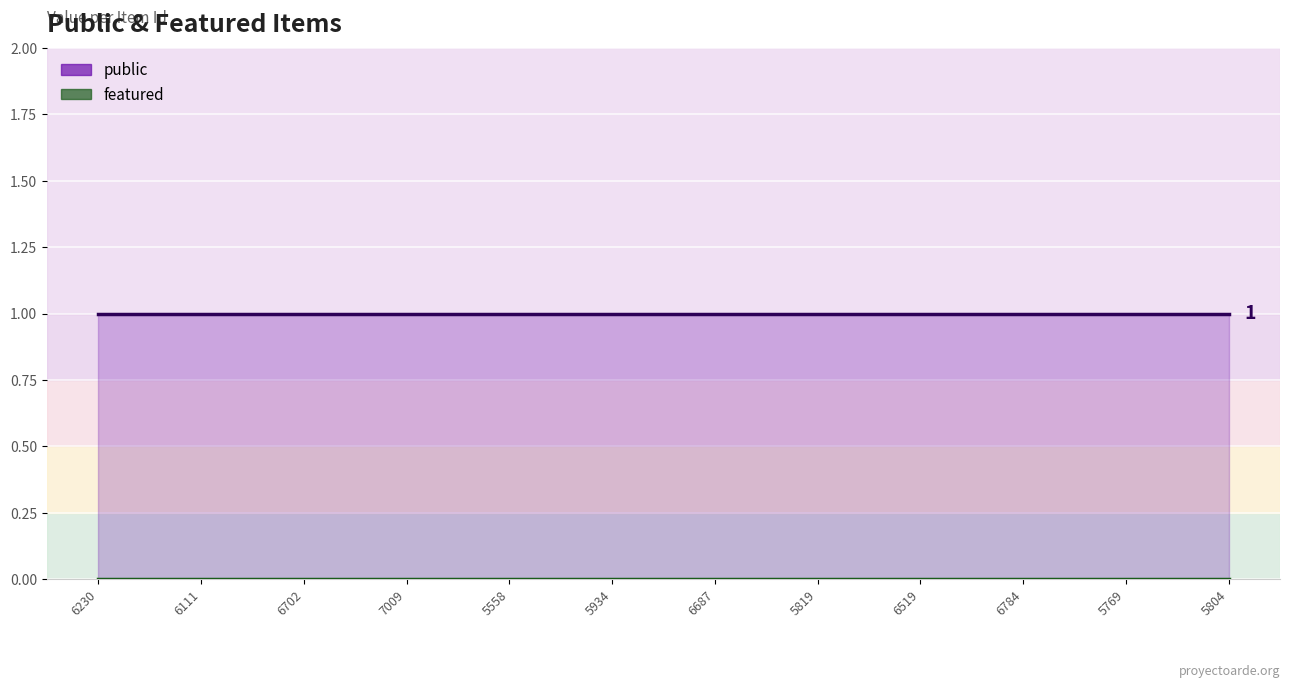

Which has a higher value, 5934 or 5769?

5934